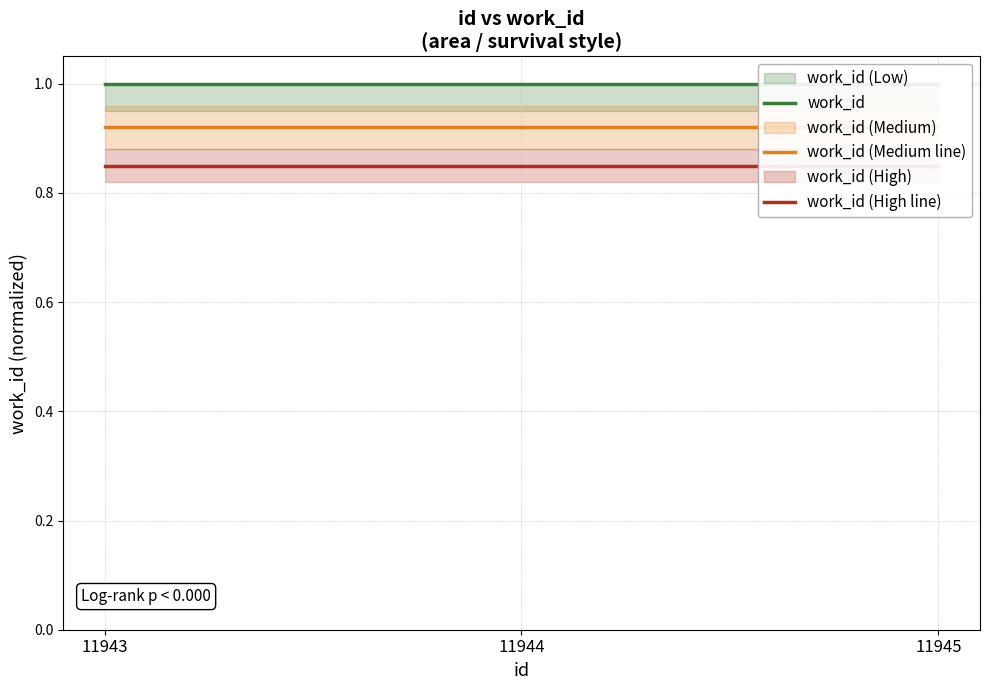

What is the total value across all series at 11945?

2.8